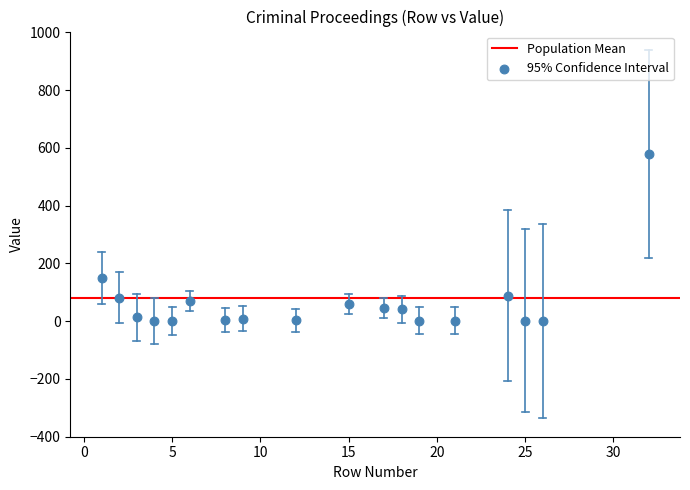

What Y value in the scatter plot is closest to 290?

151